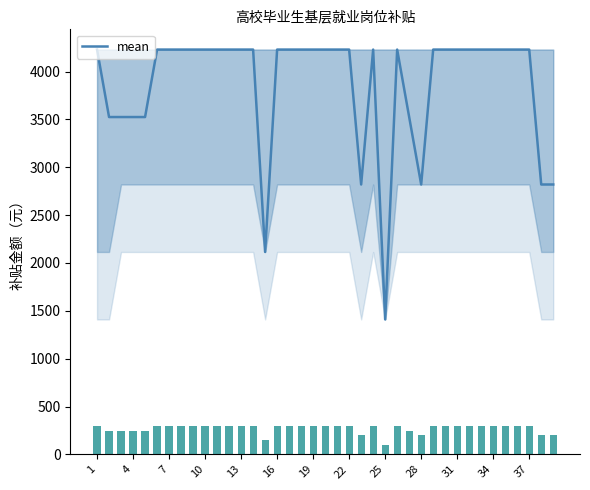

Reading left to right, list all the values displayed in this chart.

4230	3525	3525	3525	3525	4230	4230	4230	4230	4230	4230	4230	4230	4230	2115	4230	4230	4230	4230	4230	4230	4230	2820	4230	1410	4230	3525	2820	4230	4230	4230	4230	4230	4230	4230	4230	4230	2820	2820